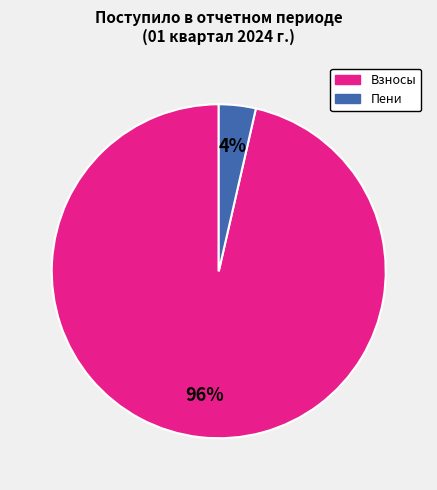

Is there any slice that represents more than half of the pie?

Yes